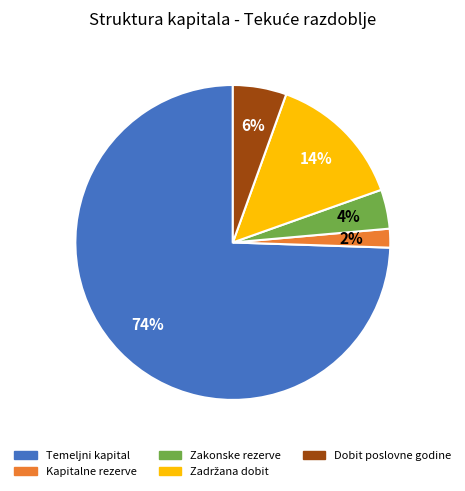

To the nearest percent, what is the average slice percentage?

20%